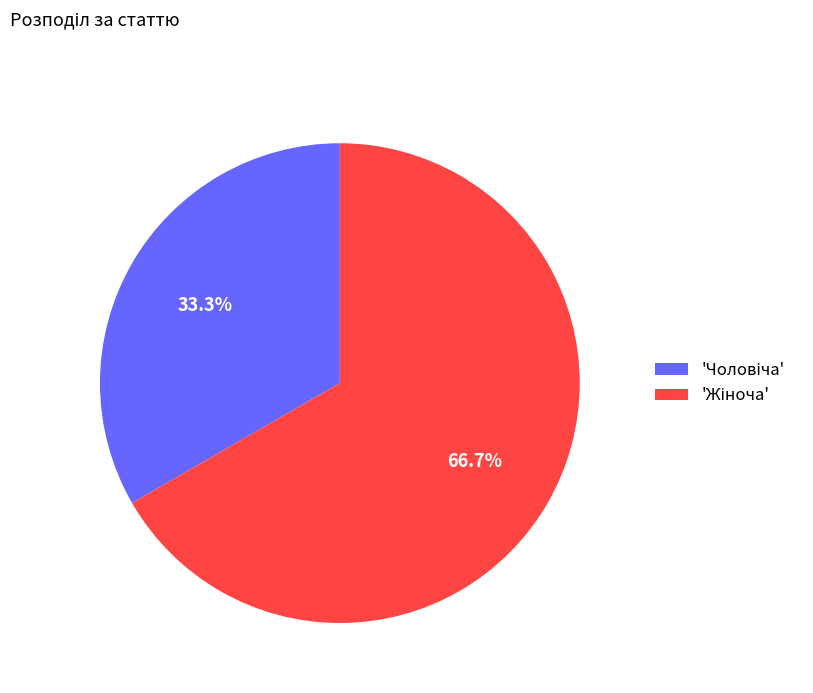

Is there any slice that represents more than half of the pie?

Yes